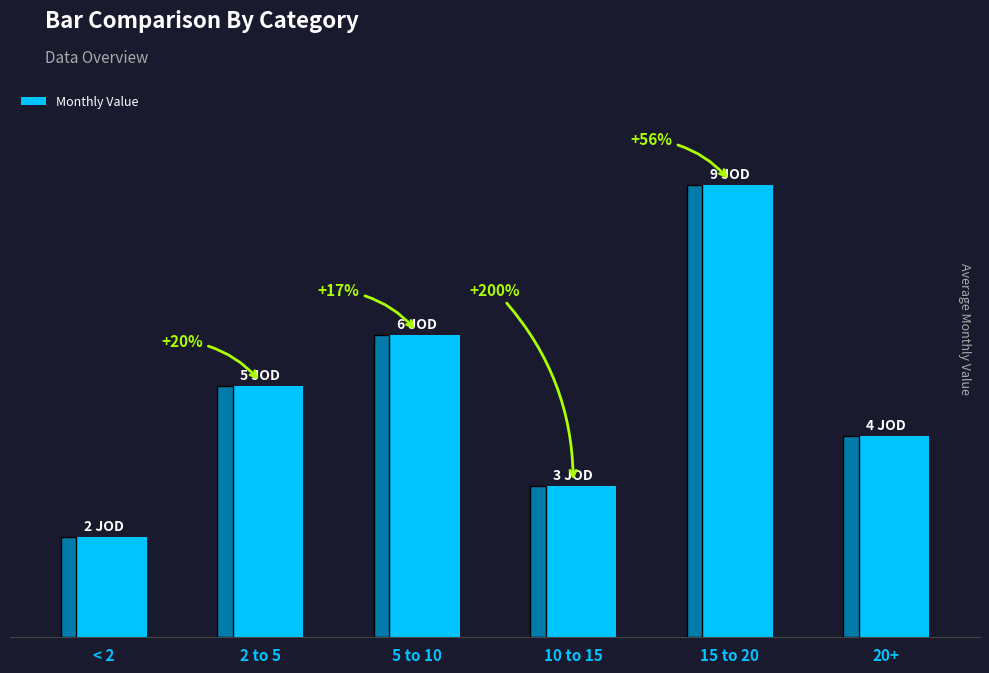

Does the chart contain any negative values?

No